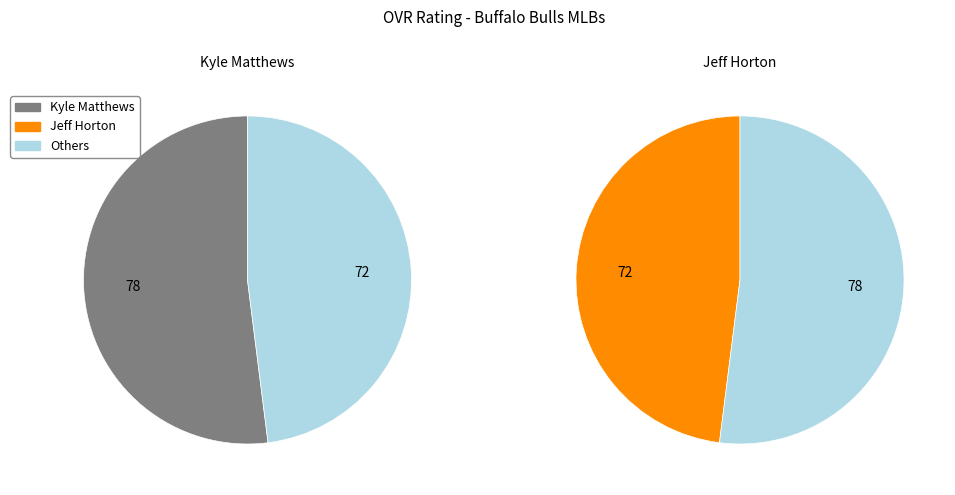

Is the sum of Jeff Horton and Kyle Matthews greater than half?

Yes